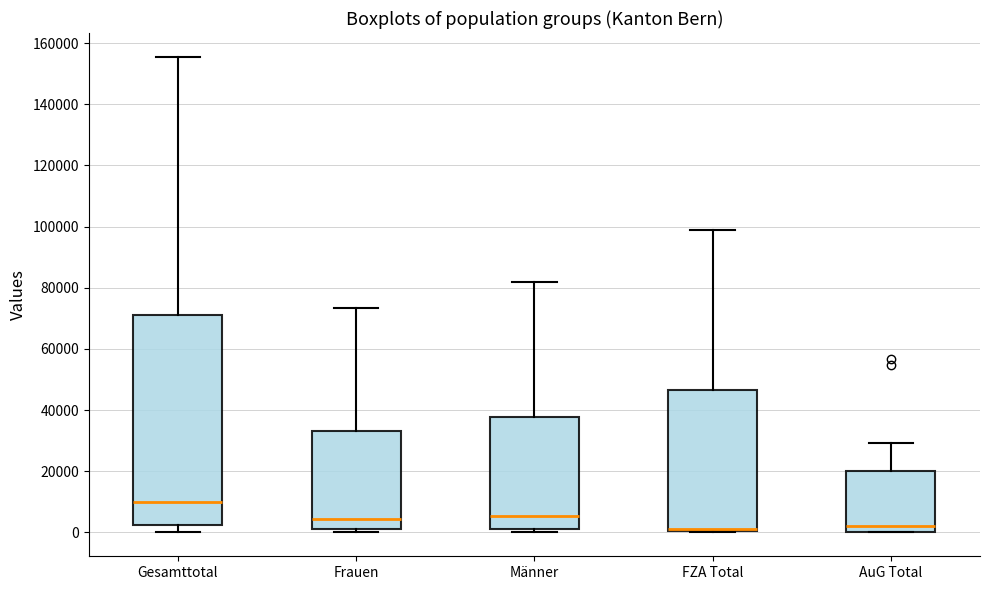

Where does the median line of the box for Gesamttotal sit on the y-axis? The values are not printed on the chart, so give them approximately, as read against the axis.

10000